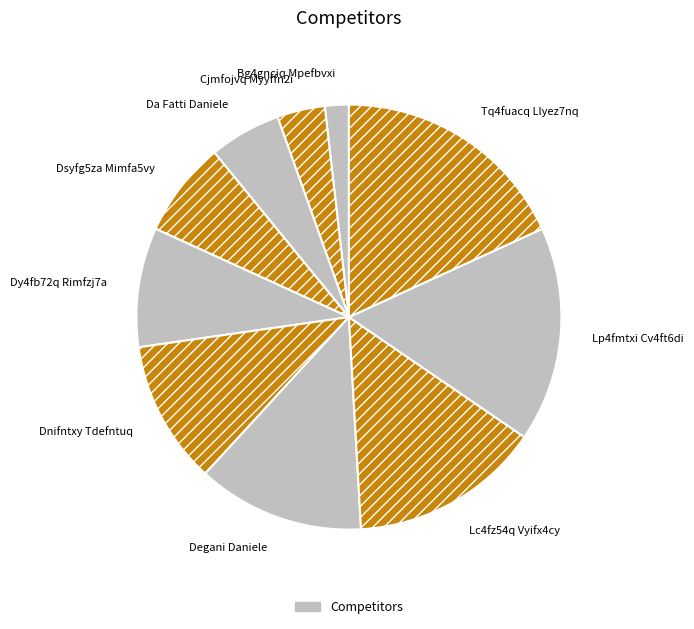

Rank the categories by value from lowest to highest.

Bg4gnciq Mpefbvxi, Cjmfojvq Myyffn2i, Da Fatti Daniele, Dsyfg5za Mimfa5vy, Dy4fb72q Rimfzj7a, Dnifntxy Tdefntuq, Degani Daniele, Lc4fz54q Vyifx4cy, Lp4fmtxi Cv4ft6di, Tq4fuacq Llyez7nq